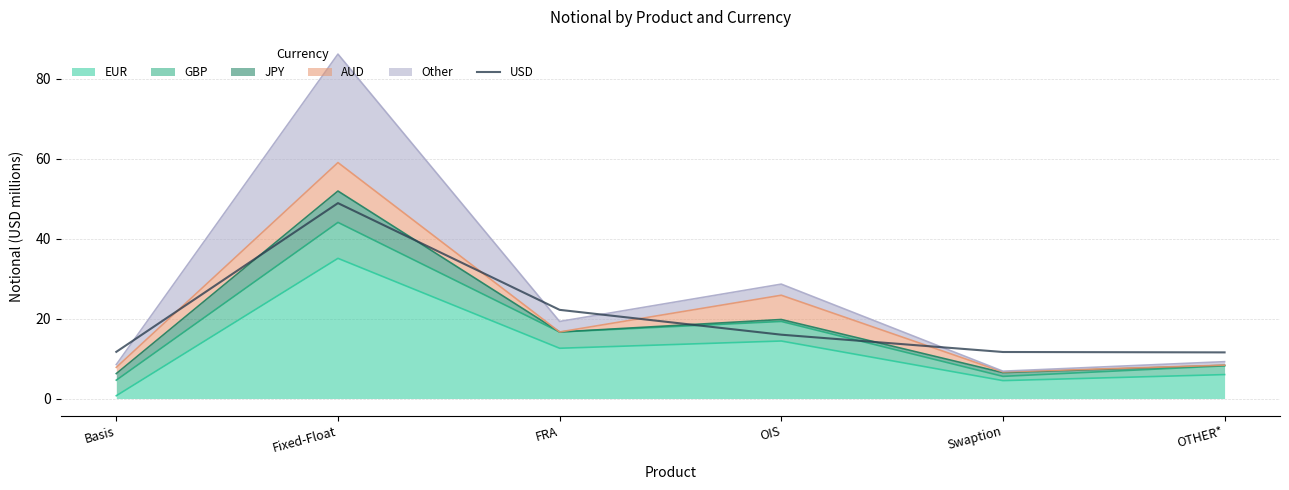

Rank the categories by value from highest to lowest.

Fixed-Float, FRA, OIS, Basis, Swaption, OTHER*